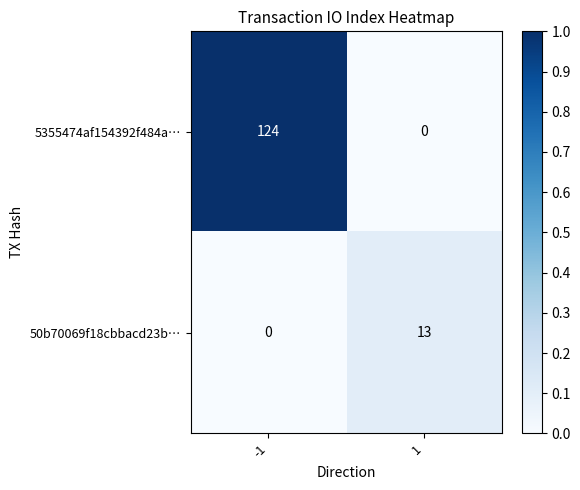

What is the maximum value shown in the chart?

124